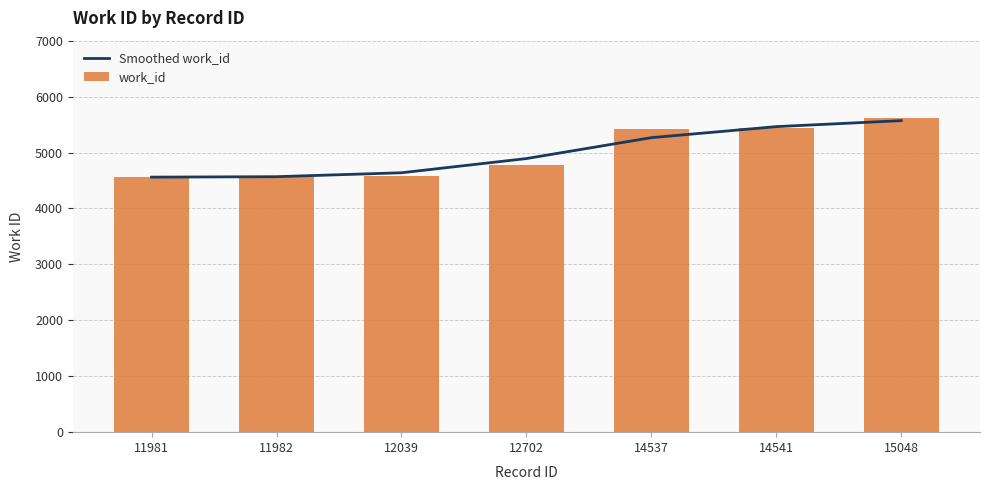

Reading left to right, extract all data points from this chart.

Smoothed work_id: 4560	4568	4638	4892	5266	5463	5570
work_id: 4560	4560	4576	4783	5427	5431	5623